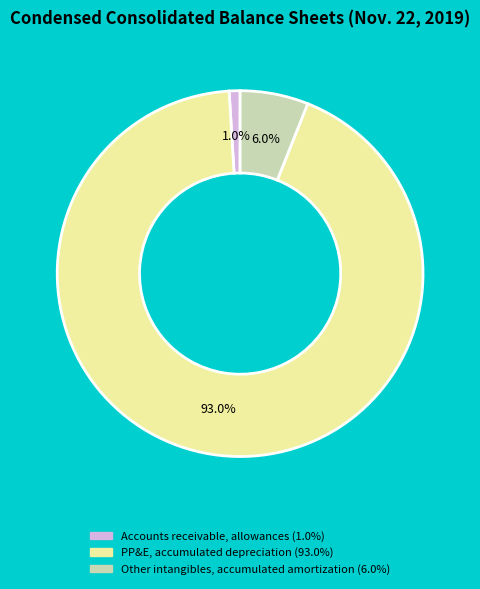

Does any single category account for the majority?

Yes